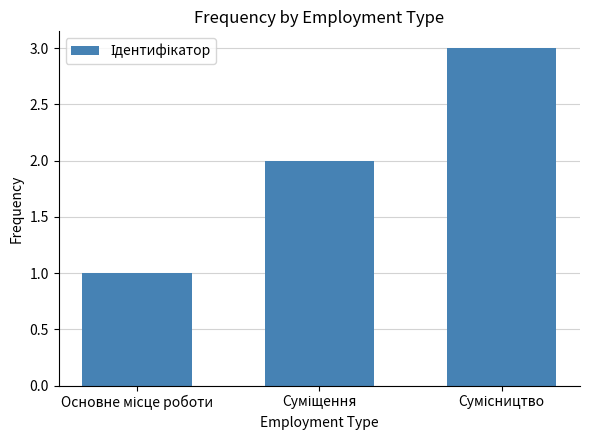

What is the greatest value displayed?

3